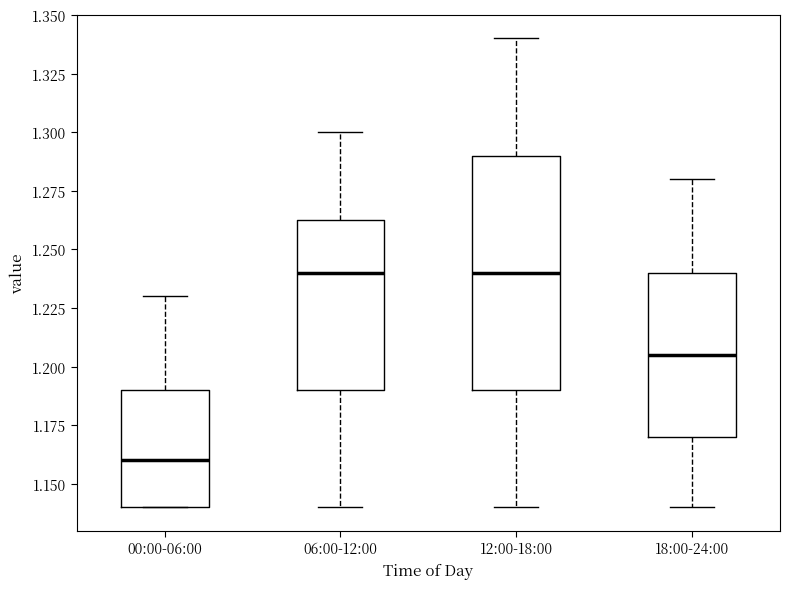

Where does the upper whisker of the box for 18:00-24:00 end on the y-axis? The values are not printed on the chart, so give them approximately, as read against the axis.

1.280